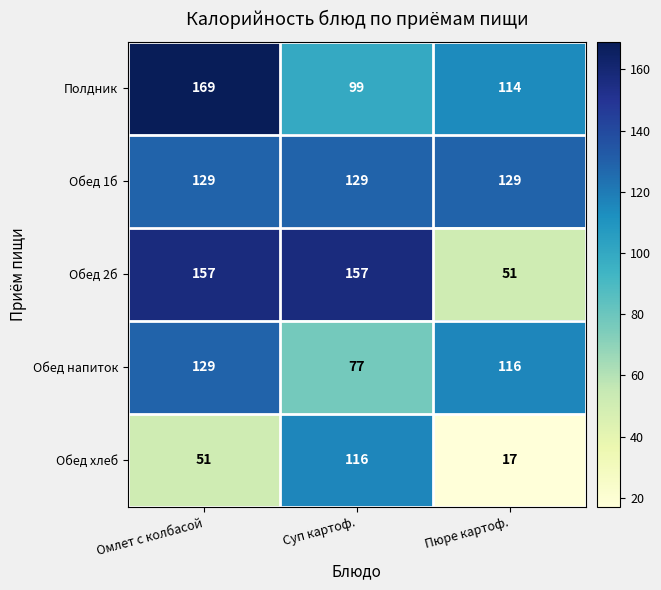

What is the greatest value displayed?

169